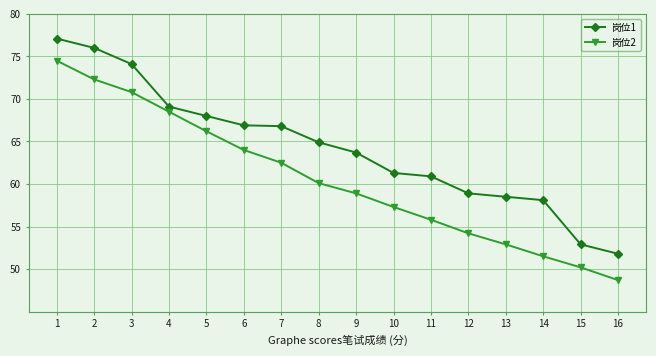

Rank the series at 15 from highest to lowest value.

岗位1, 岗位2